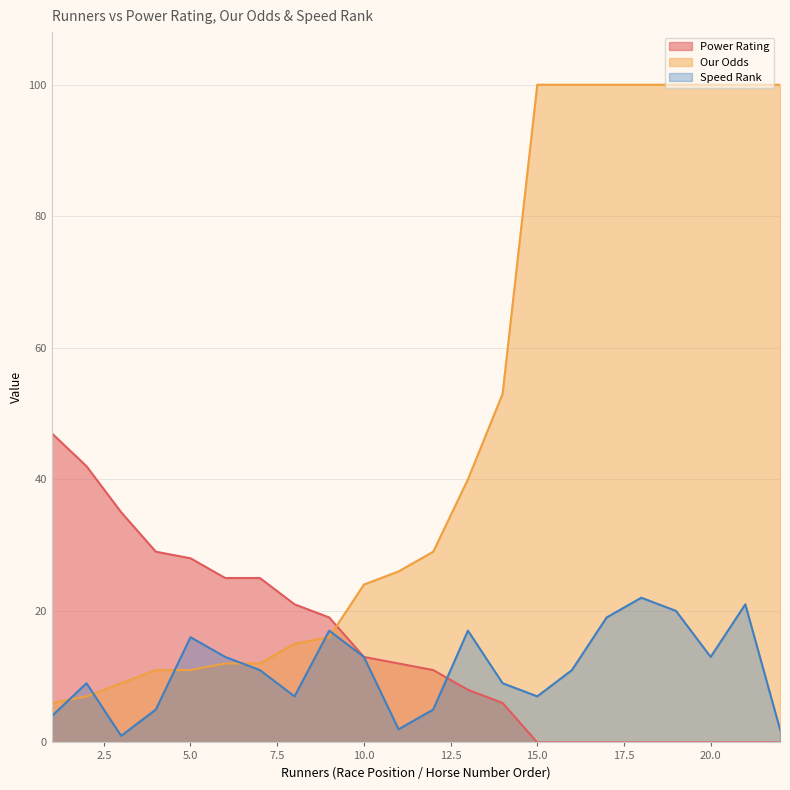

What is the total value across all series at 18?

122